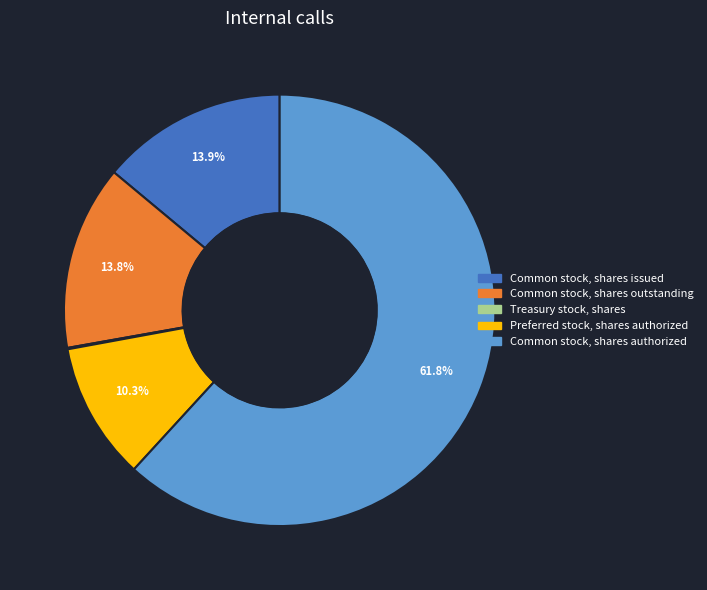

Approximately how many times larger is the value at Common stock, shares issued compared to Common stock, shares outstanding?

1.0